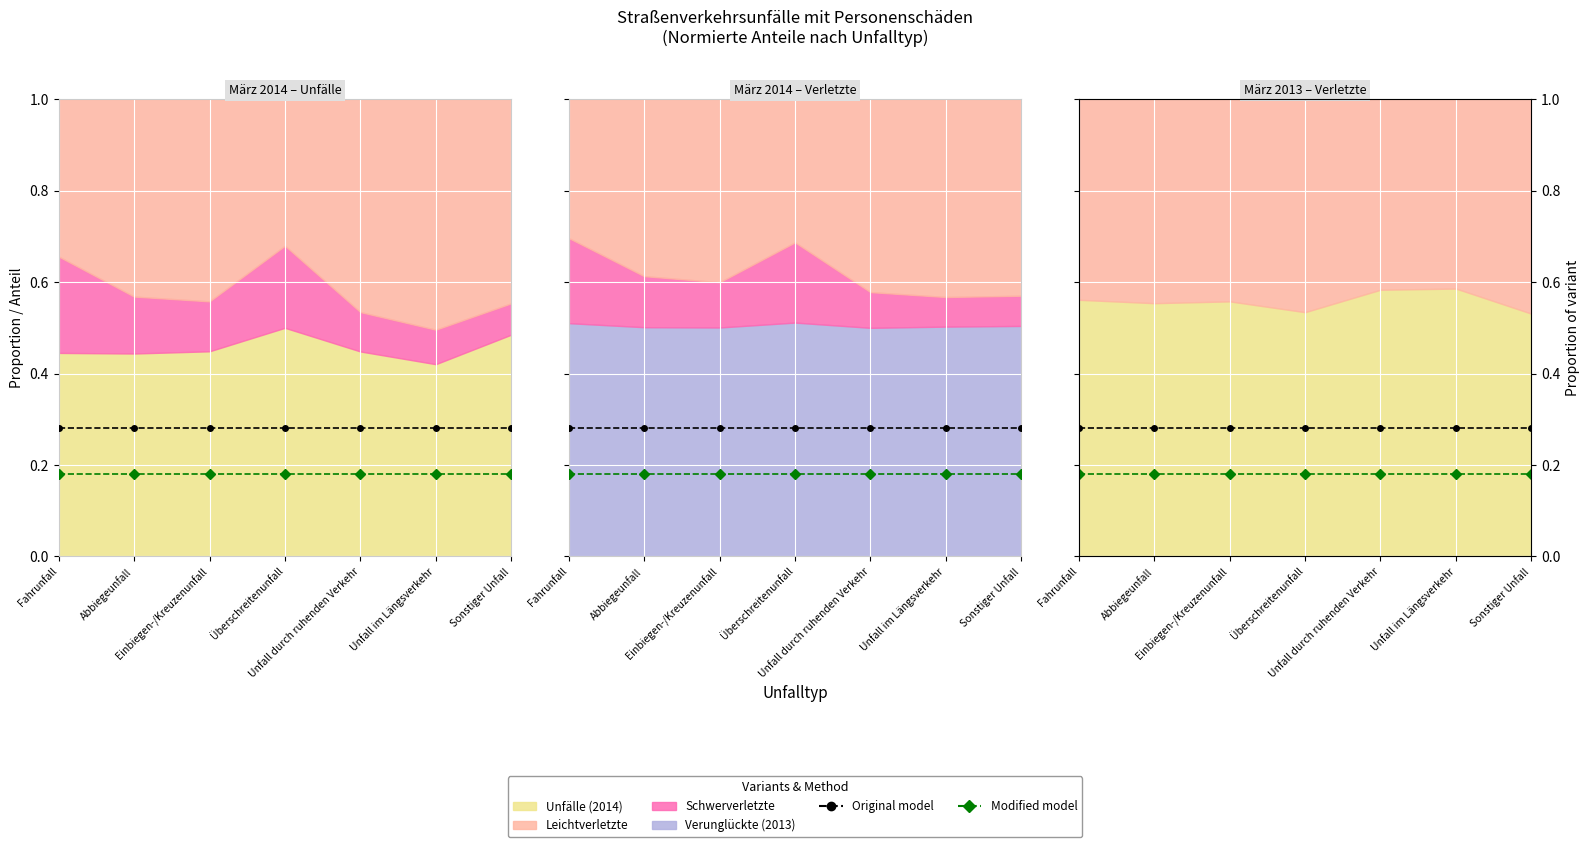

Is the value of Modified model at Überschreitenunfall greater than the value of Original model at Unfall im Längsverkehr?

No